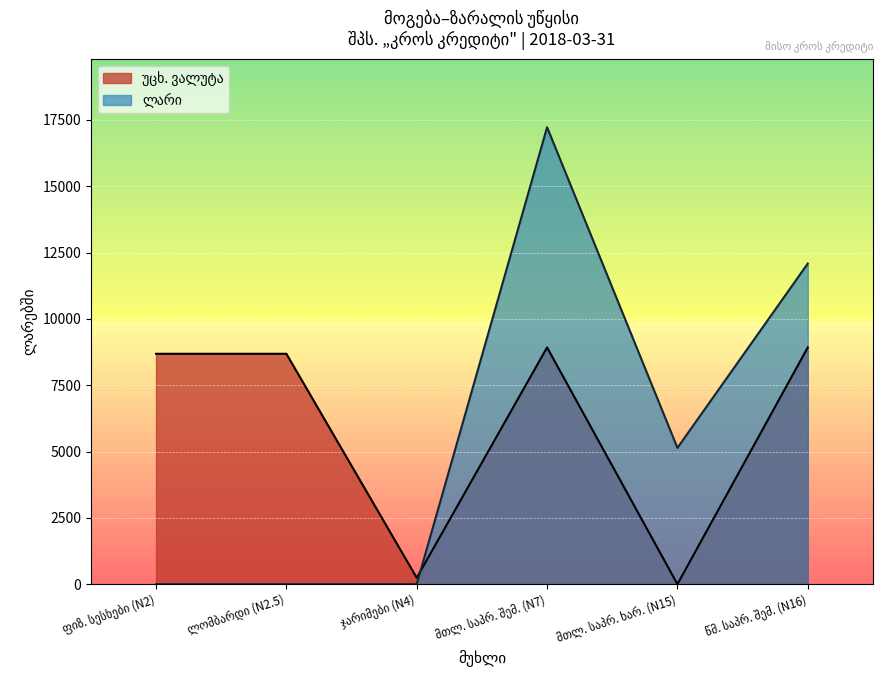

What is the greatest value displayed?

17226.8